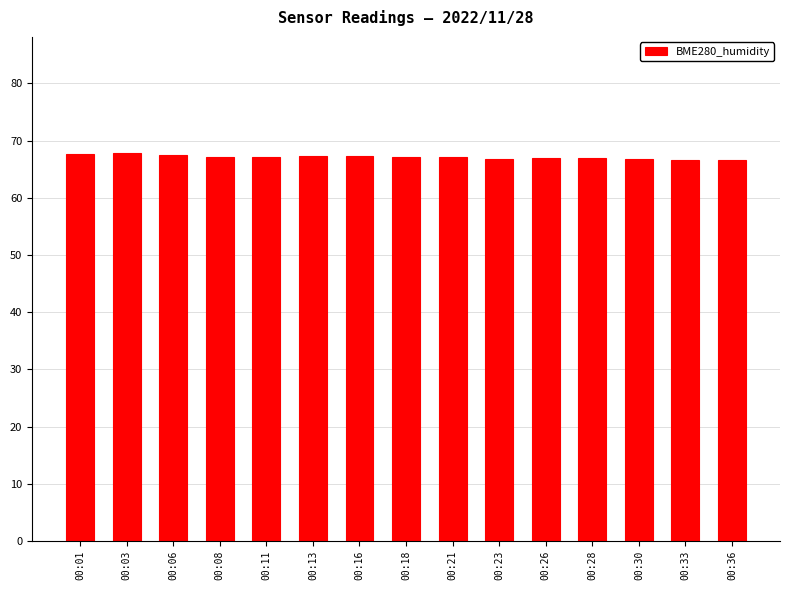

Is it true that the value at 00:13 is 67.2?

True